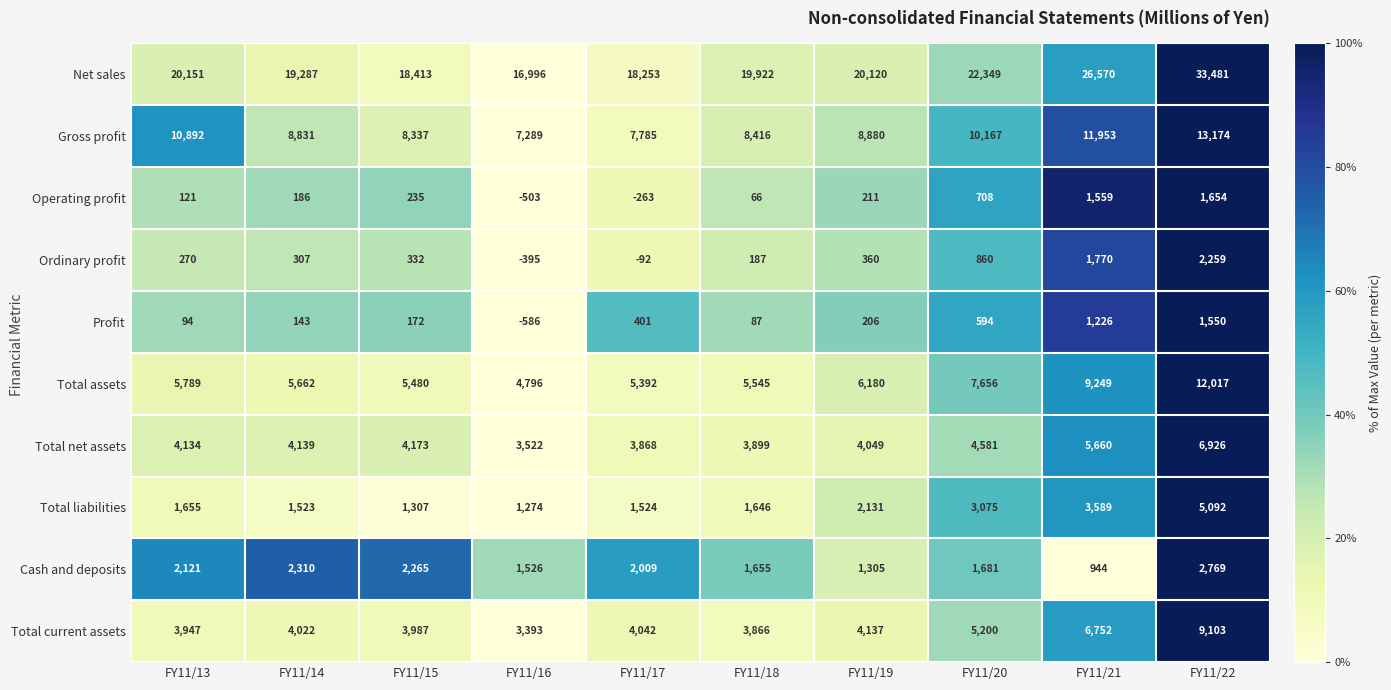

Rank the series by their maximum value, from lowest to highest.

Profit, Operating profit, Ordinary profit, Cash and deposits, Total liabilities, Total net assets, Total current assets, Total assets, Gross profit, Net sales